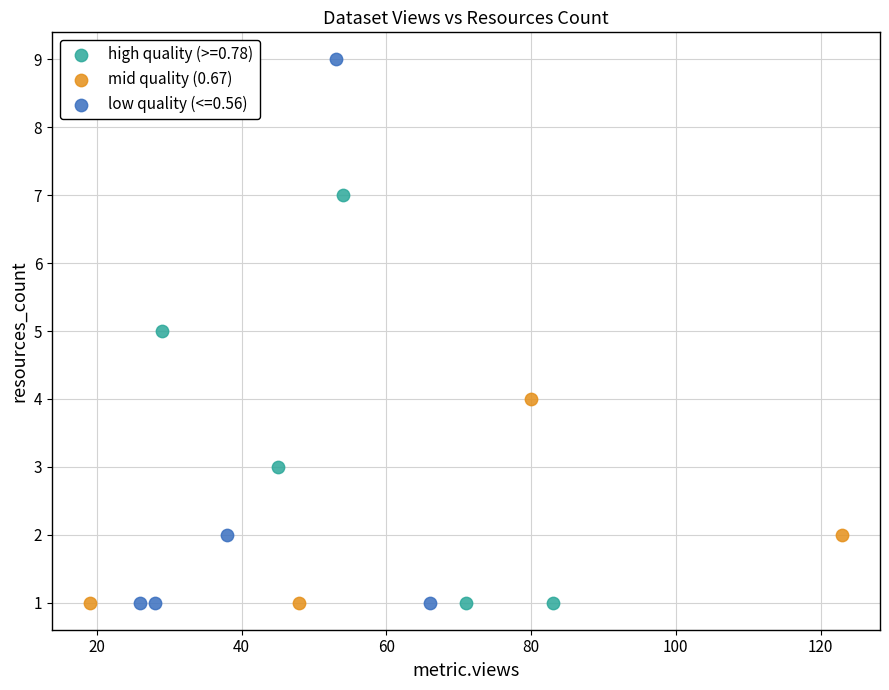

Which series has the largest Y range (max minus min)?

low quality (<=0.56)